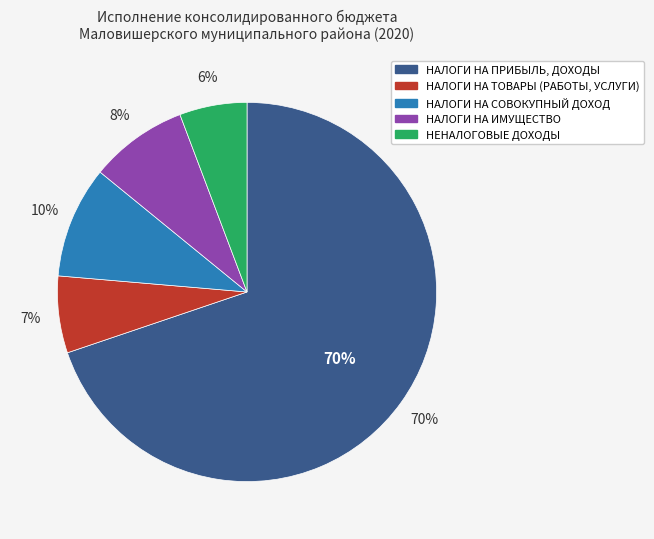

Does НАЛОГИ НА ПРИБЫЛЬ, ДОХОДЫ account for over 50% of the chart?

Yes